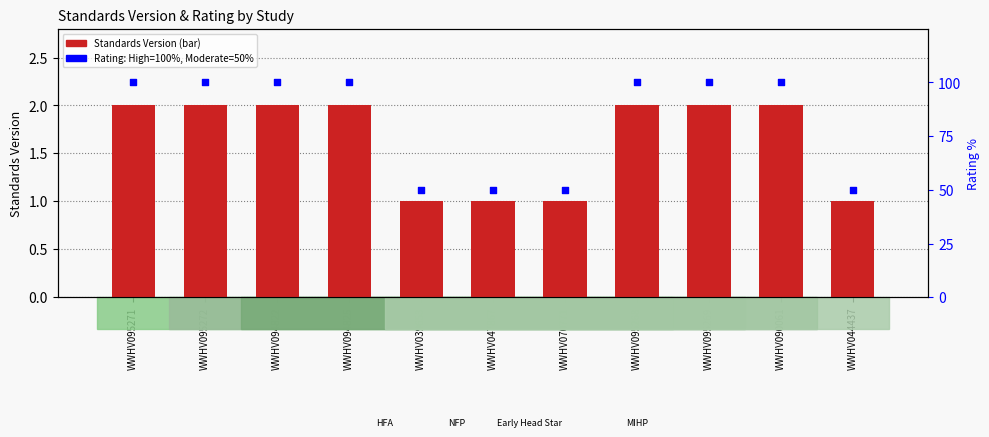

Is the value of Rating (High=100%, Moderate=50%) at WWHV070771 greater than the value of Standards Version at WWHV090061?

Yes